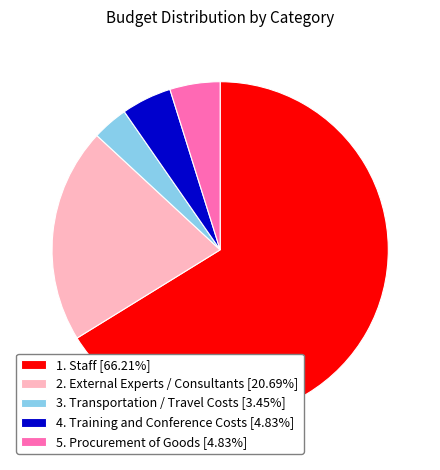

Combined, do 3. Transportation / Travel Costs [3.45%] and 2. External Experts / Consultants [20.69%] account for over 50%?

No